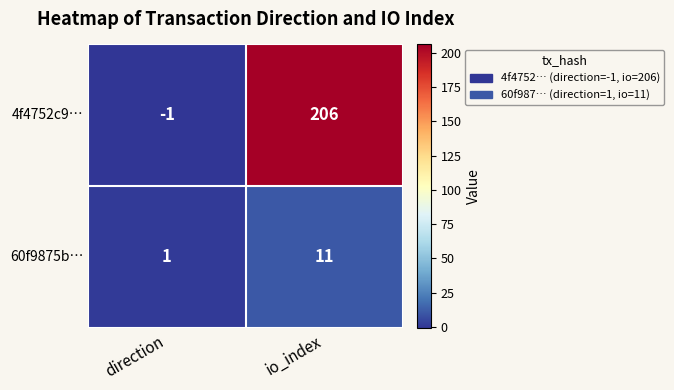

What is the sum of all 60f9875b… values?

12